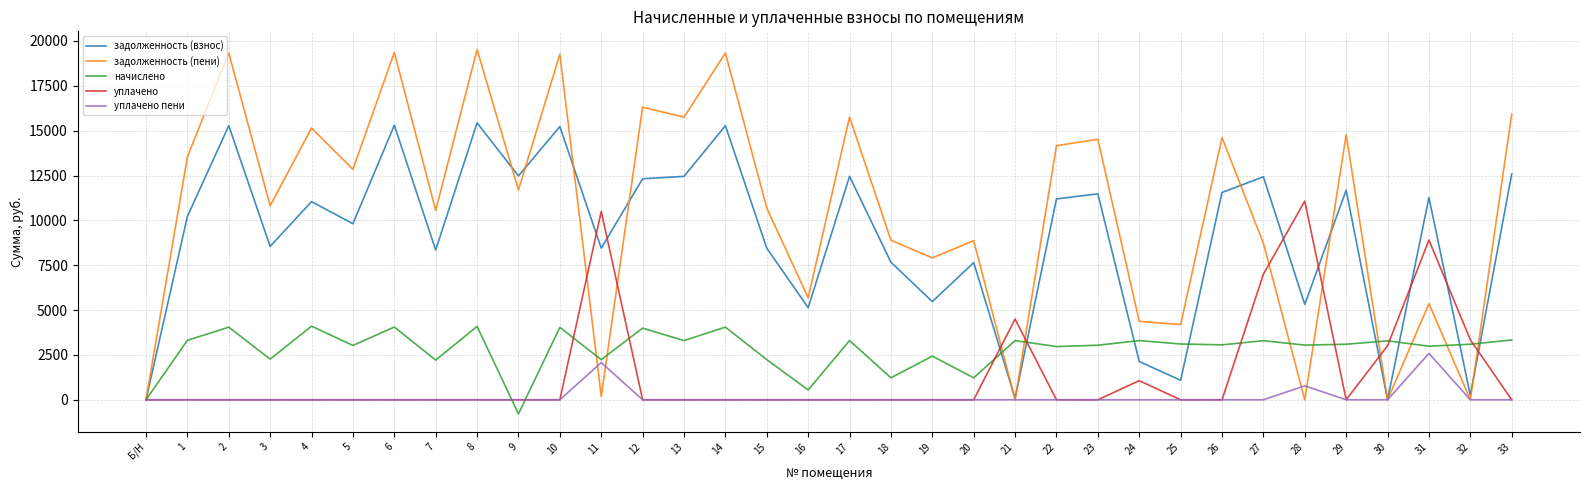

What is the difference between the maximum and second lowest values in the задолженность (взнос) series?

15433.7